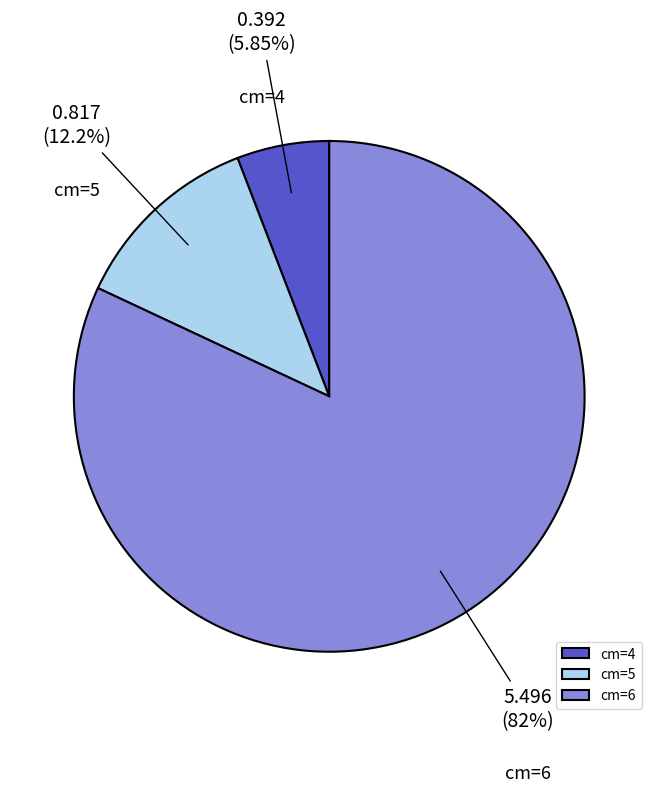

Between cm=4 and cm=6, which is larger?

cm=6